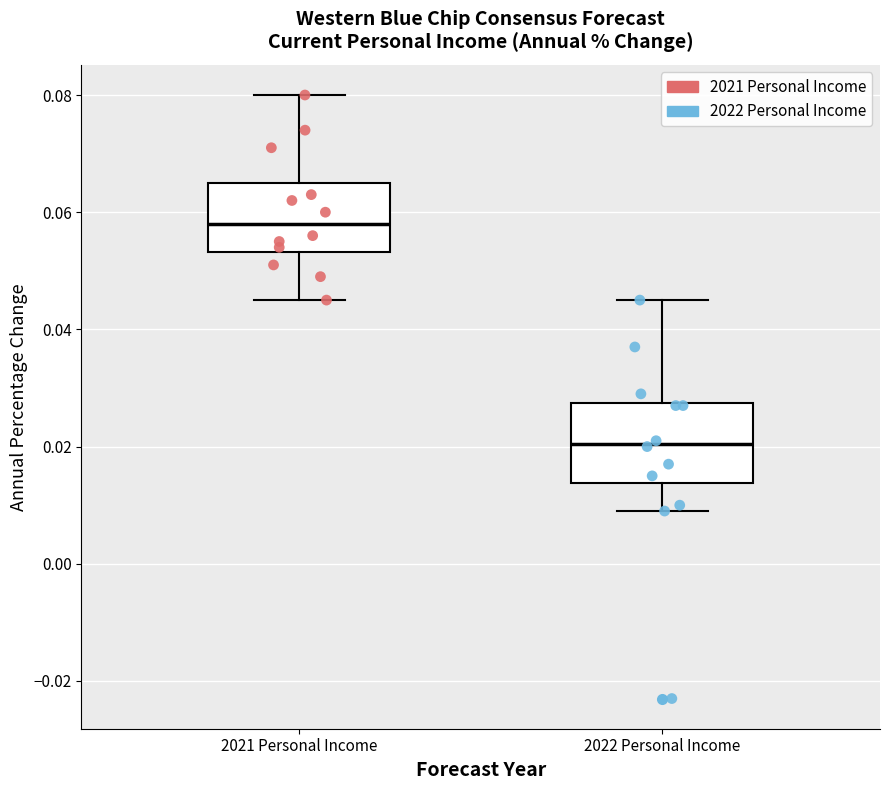

Reading left to right, transcribe this box plot: for each box, give where its median line is, the range the box spans, and where its two whiskers end, as read against the y-axis. The values are not printed on the chart, so give them approximately, as read against the axis.

2021 Personal Income: median 0.058, box 0.054 to 0.066, whiskers 0.046 to 0.080
2022 Personal Income: median 0.020, box 0.014 to 0.028, whiskers 0.010 to 0.046